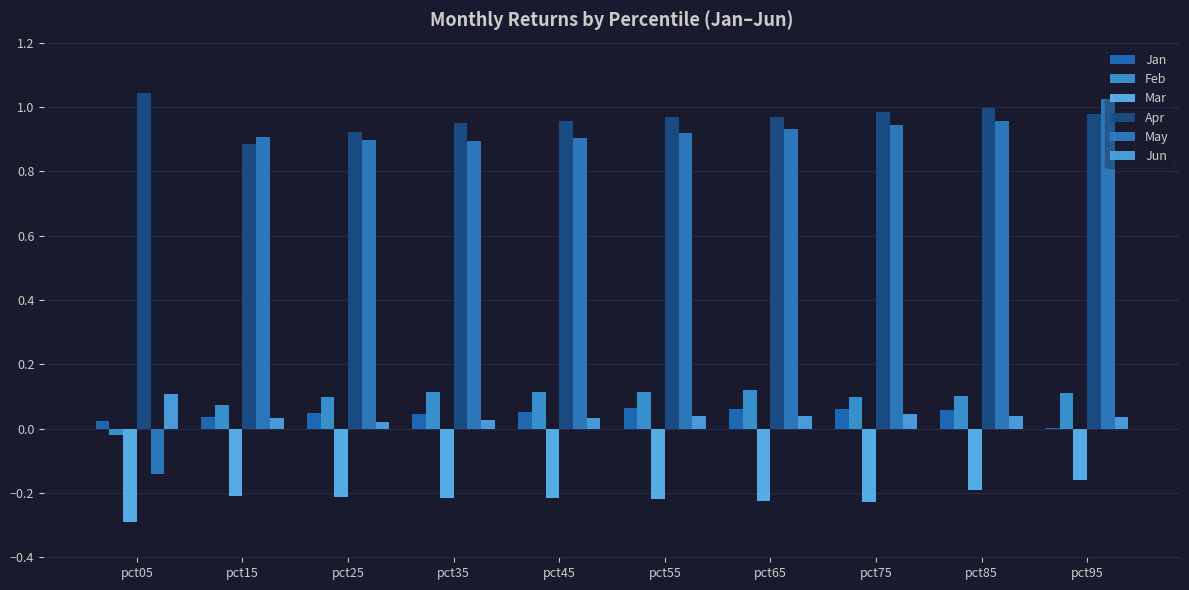

At which category is the sum across all series the highest?

pct95